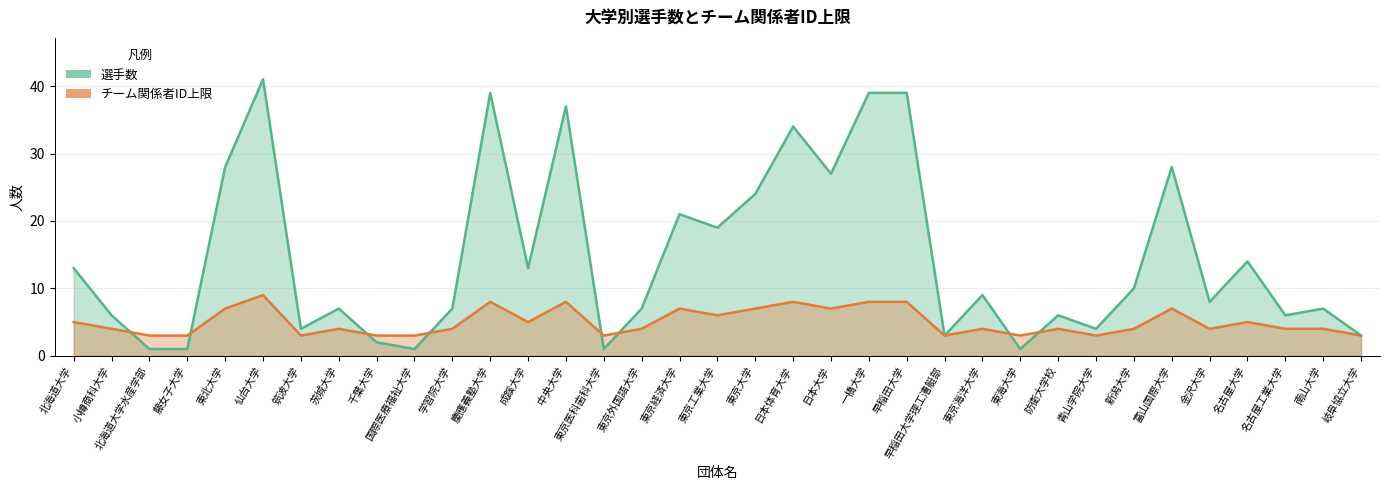

What is the greatest value displayed?

41